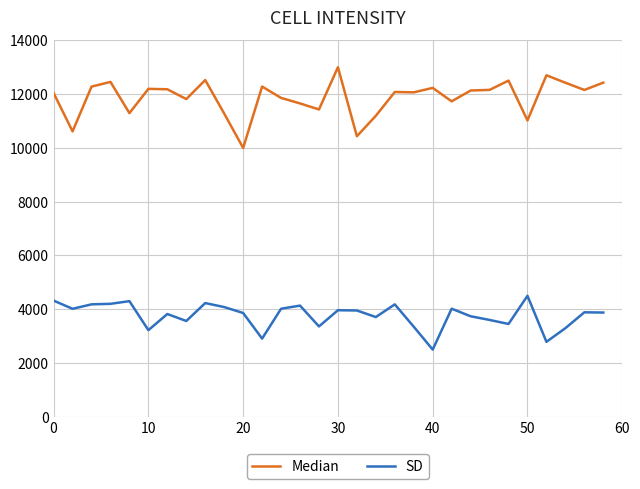

Which series has the largest range (max minus min)?

Median